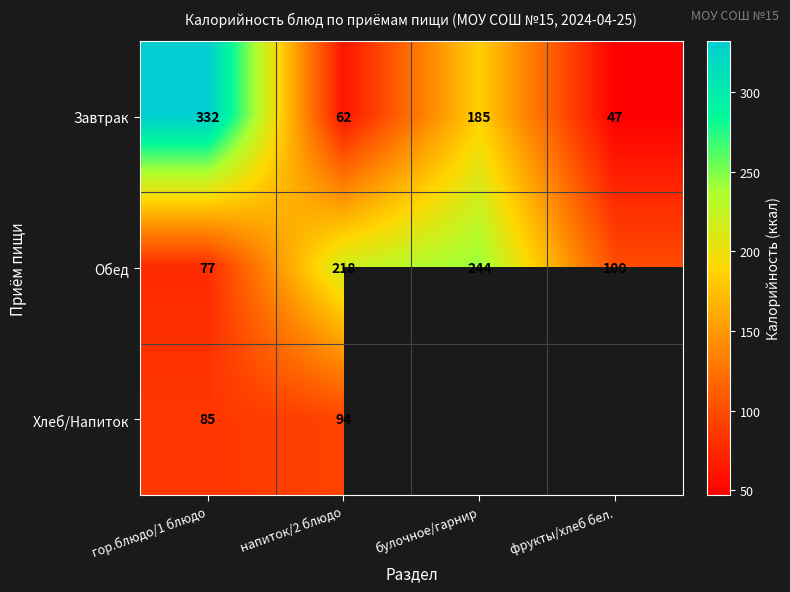

The value of Обед at фрукты/хлеб бел. is 61.4. True or false?

False